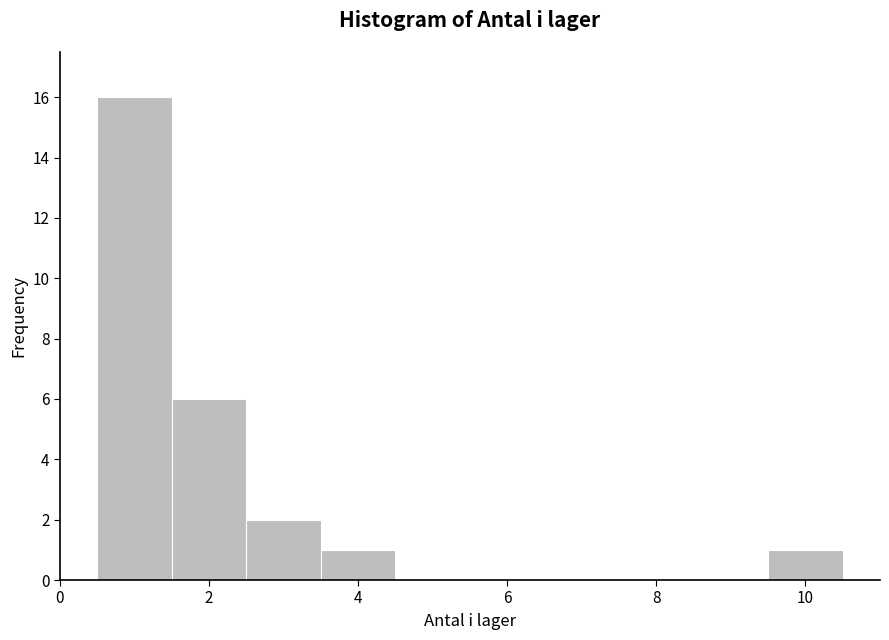

Reading left to right, transcribe this chart: for each bar, give the range it covers on the x-axis and its height. Neither the bar edges nor the heights are printed on the chart, so give them approximately, as read against the axes.

0.5 to 1.5: 16
1.5 to 2.5: 6
2.5 to 3.5: 2
3.5 to 4.5: 1
4.5 to 5.5: 0
5.5 to 6.5: 0
6.5 to 7.5: 0
7.5 to 8.5: 0
8.5 to 9.5: 0
9.5 to 10.5: 1